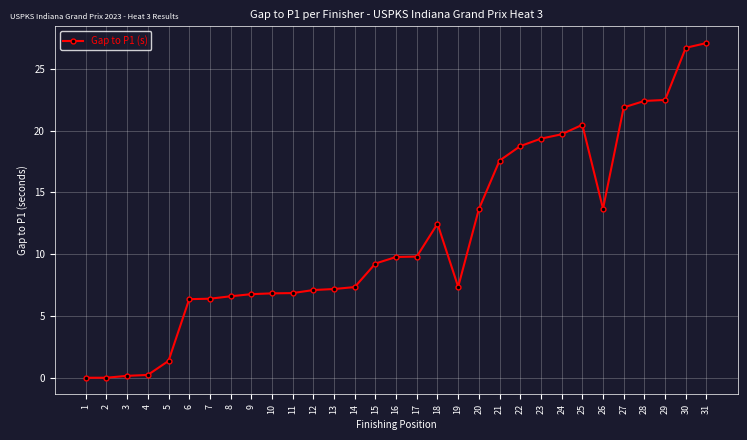

True or false: the data has more than 1 interior local peaks.

True